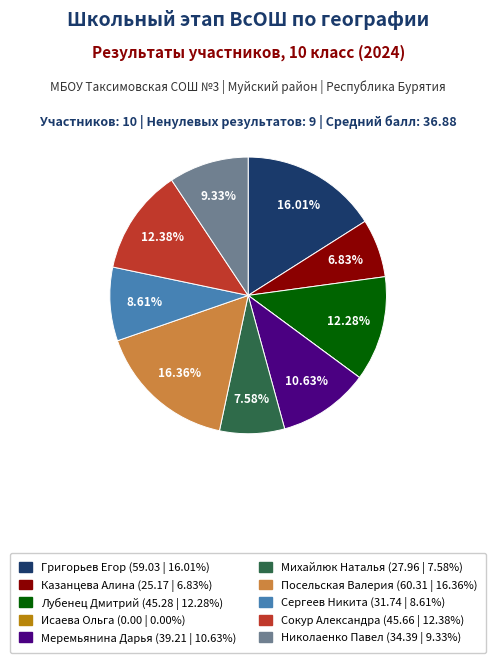

Which has a higher value, Сокур Александра or Сергеев Никита?

Сокур Александра